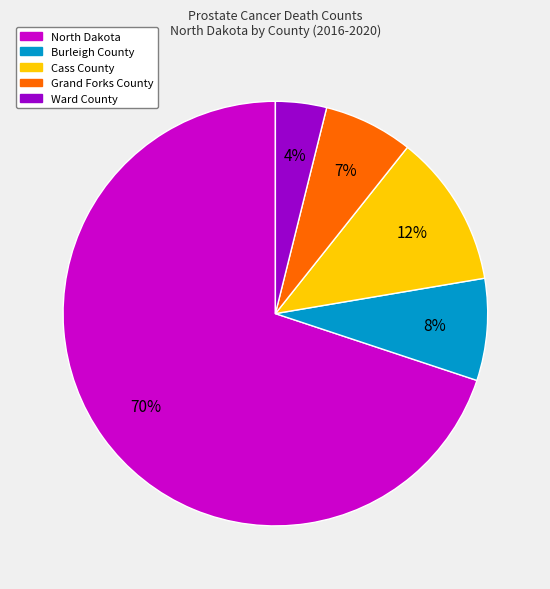

Does any single category account for the majority?

Yes